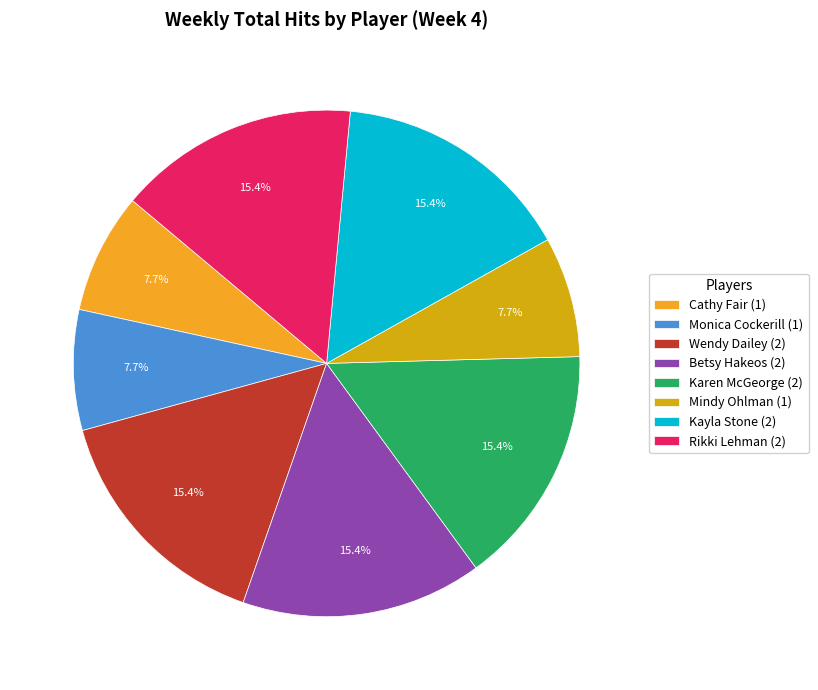

Does any single category account for the majority?

No